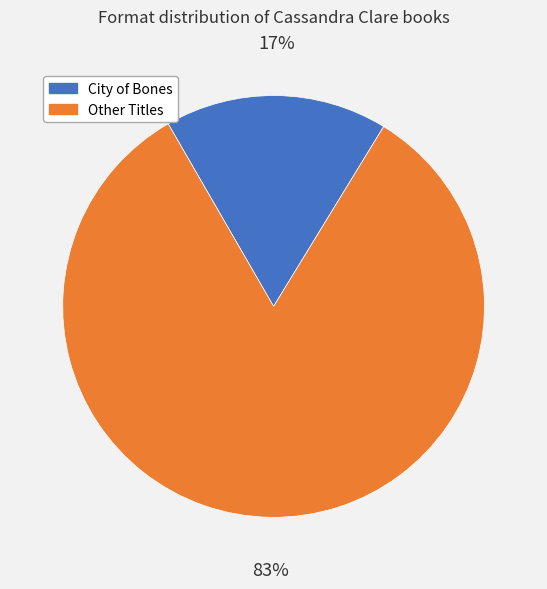

The Other Titles slice represents 70% of the pie. True or false?

False